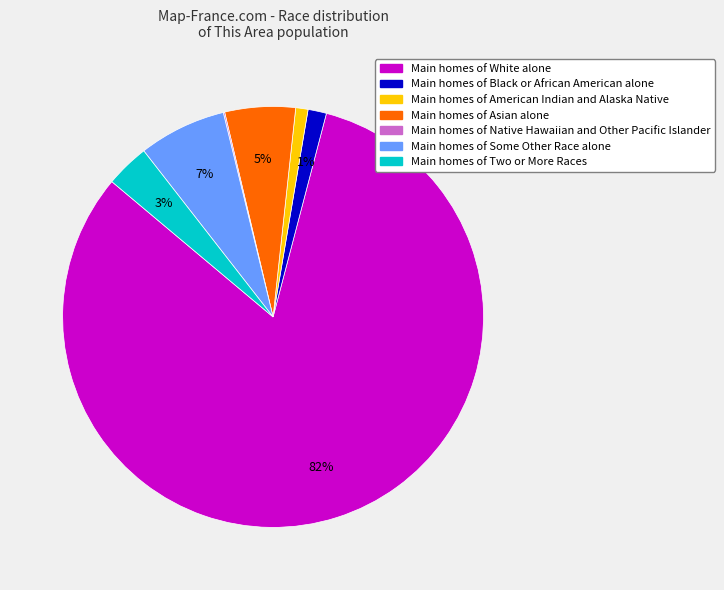

Is there any slice that represents more than half of the pie?

Yes